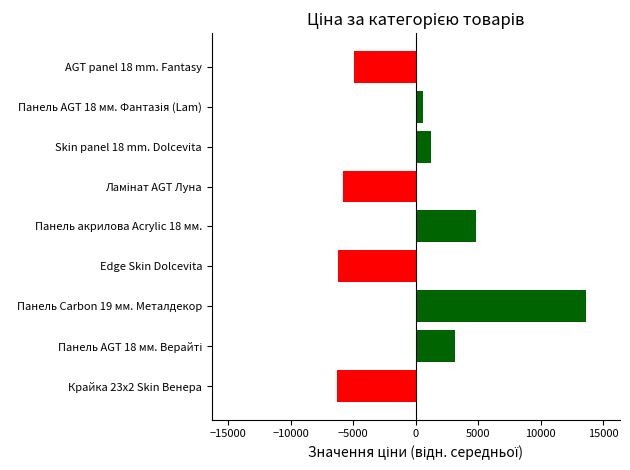

What is the difference between the second highest and second lowest values?

11074.1